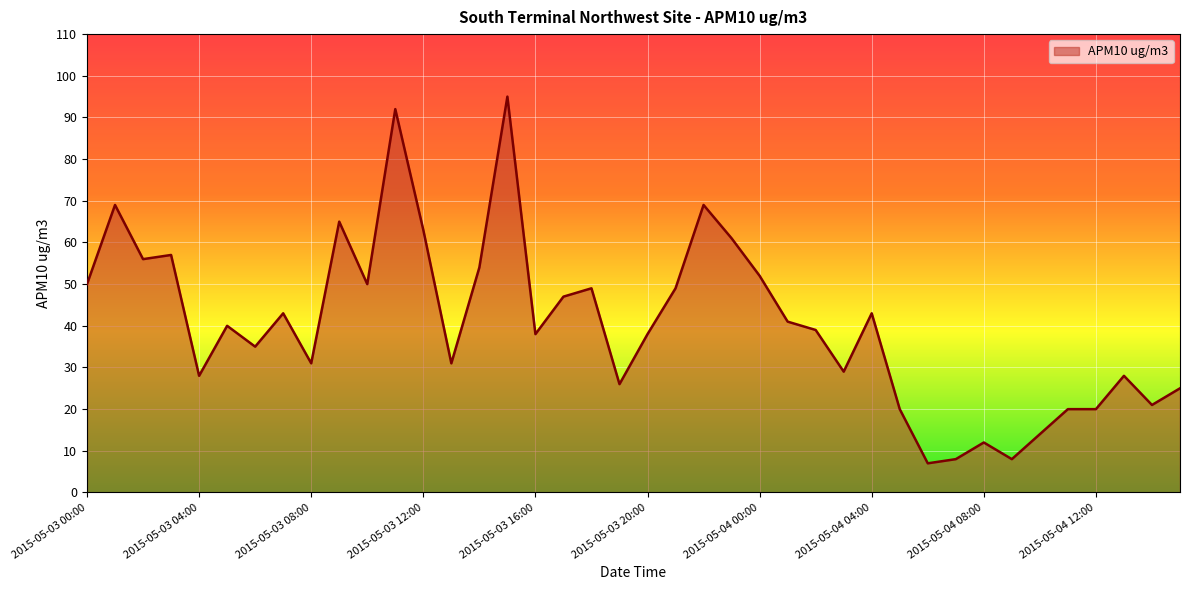

What is the minimum value shown in the chart?

7